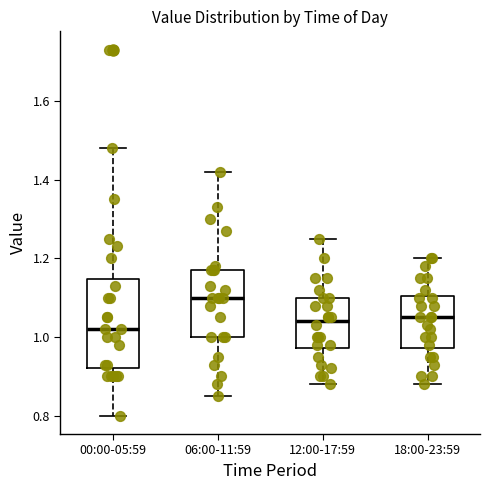

Comparing the boxes themselves (not the whiskers), which one is the tallest?

00:00-05:59